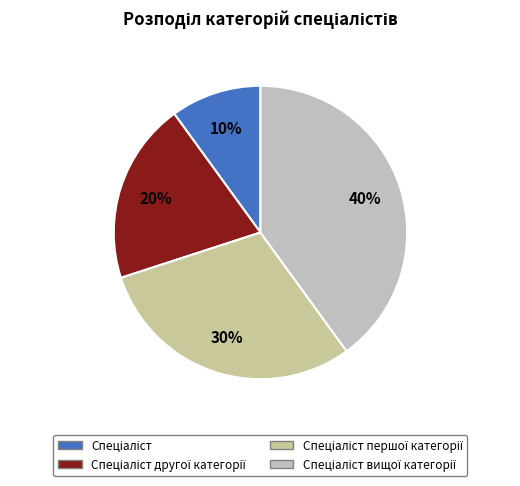

Is it true that Спеціаліст вищої категорії is 40% of the pie?

True